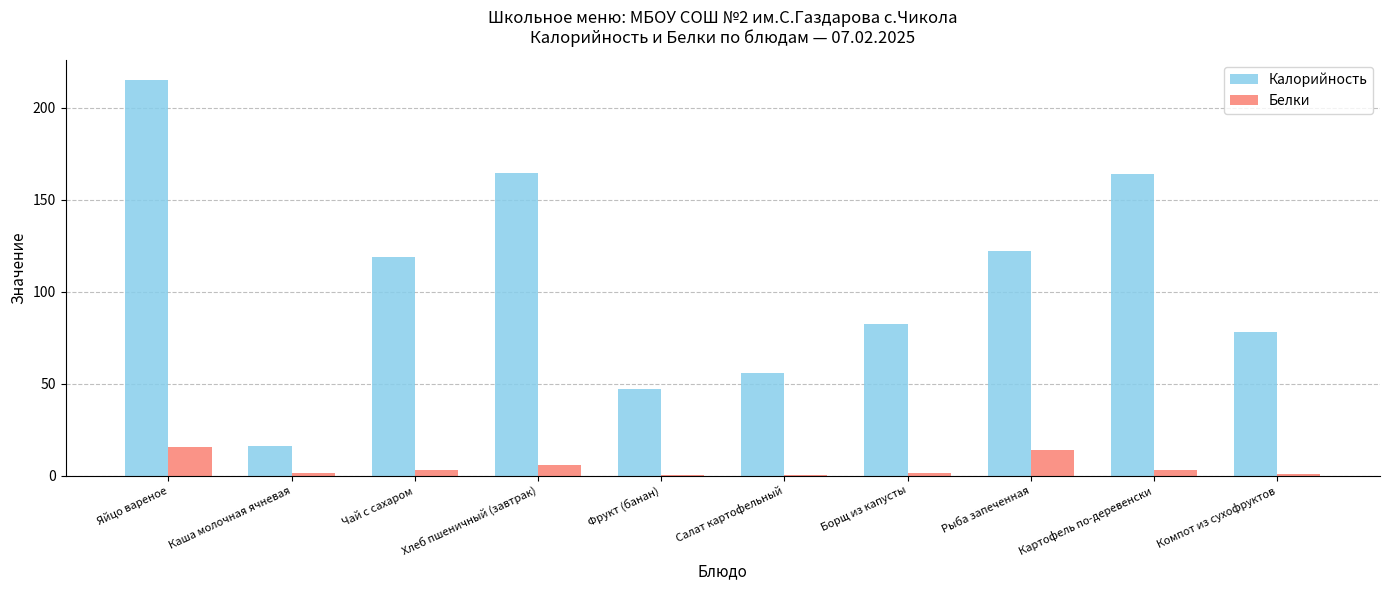

Is the value of Калорийность at Компот из сухофруктов greater than the value of Белки at Картофель по-деревенски?

Yes